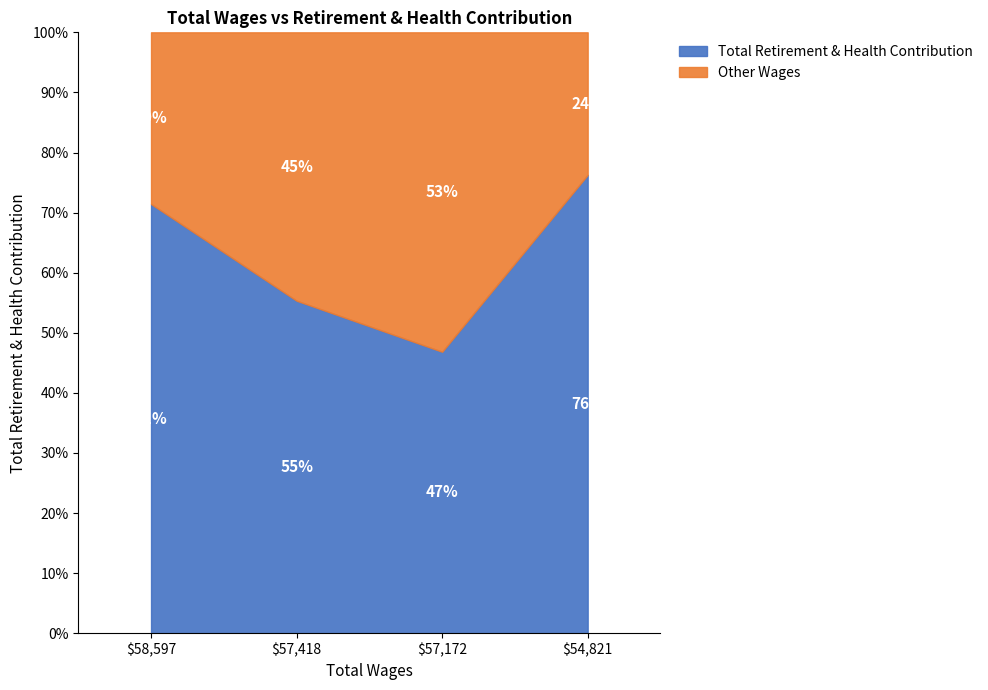

The value of Total Retirement & Health Contribution at $57,418 is 55.3. True or false?

True